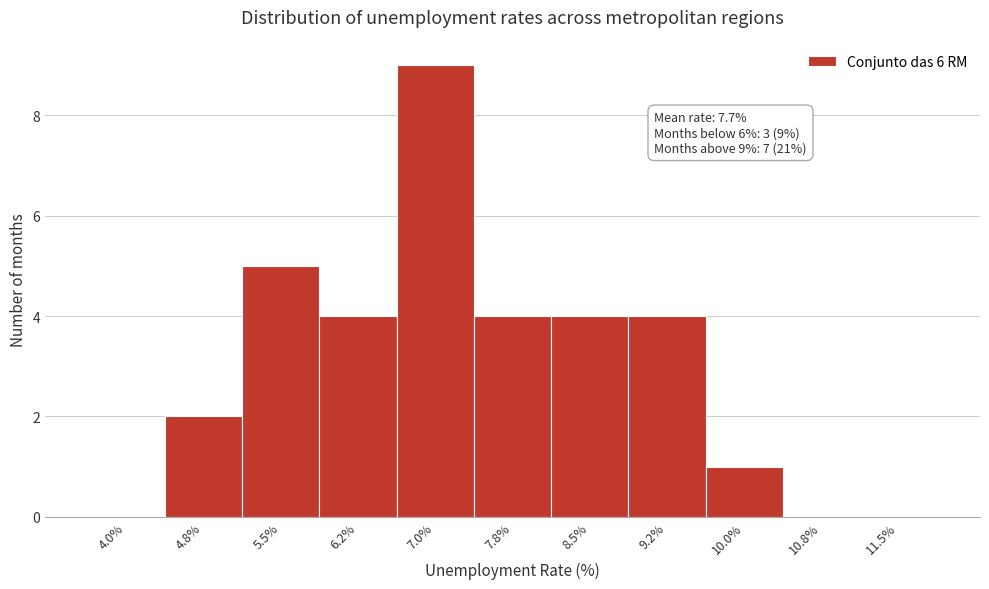

Reading left to right, transcribe all the data shown in this chart.

4.0%=0	4.8%=2	5.5%=5	6.2%=4	7.0%=9	7.8%=4	8.5%=4	9.2%=4	10.0%=1	10.8%=0	11.5%=0